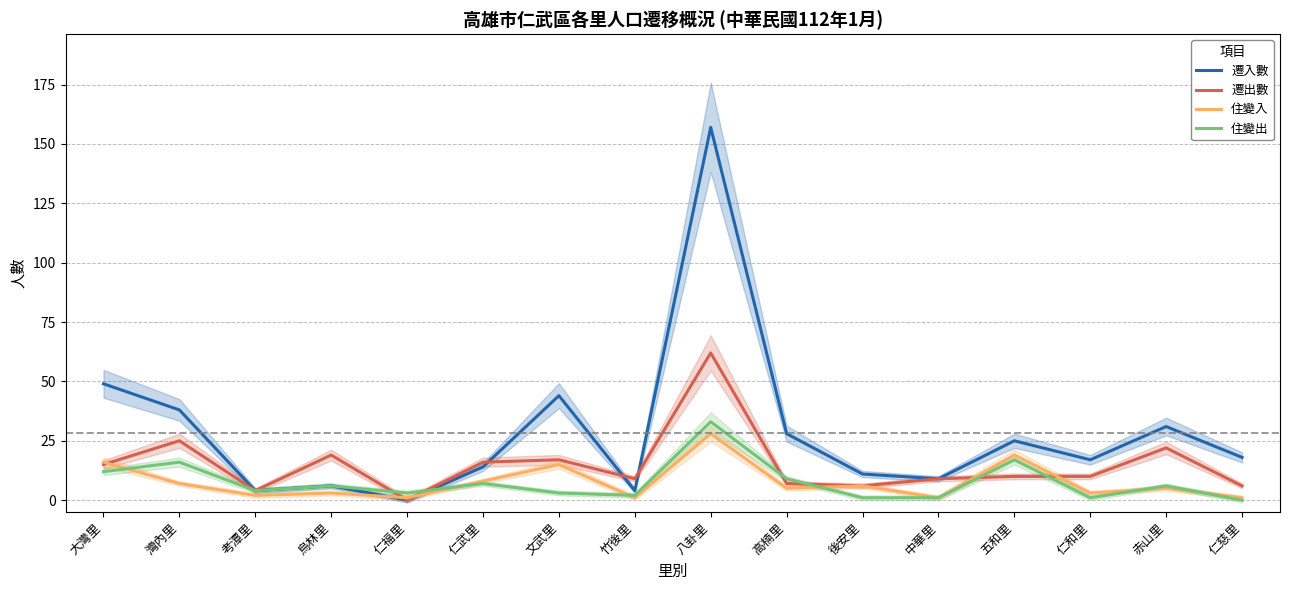

True or false: 遷入數 has a value of 31 at 赤山里.

True